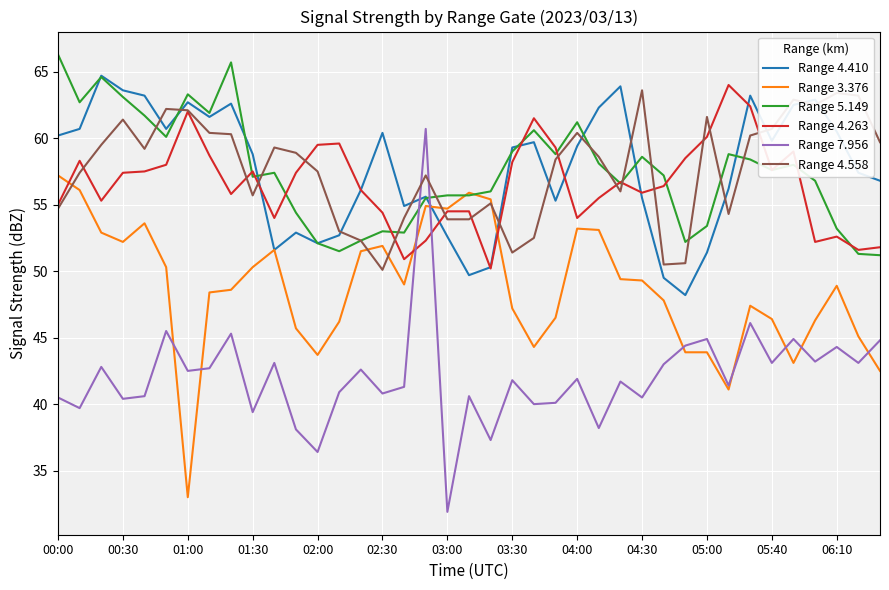

What is the maximum value shown in the chart?

66.3